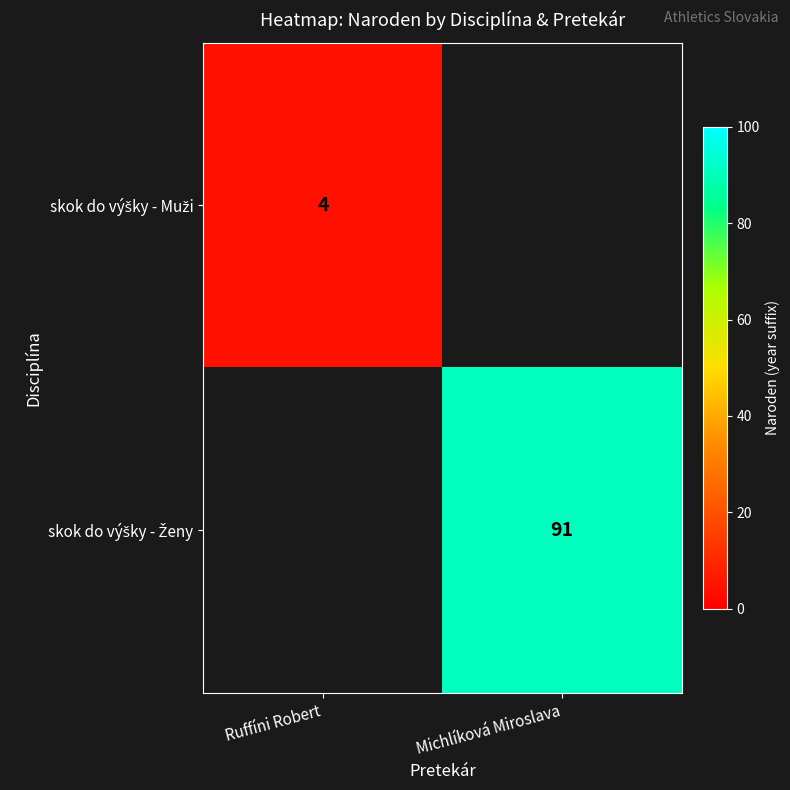

Is it true that skok do výšky - Muži equals 4.0 at Ruffíni Robert?

True